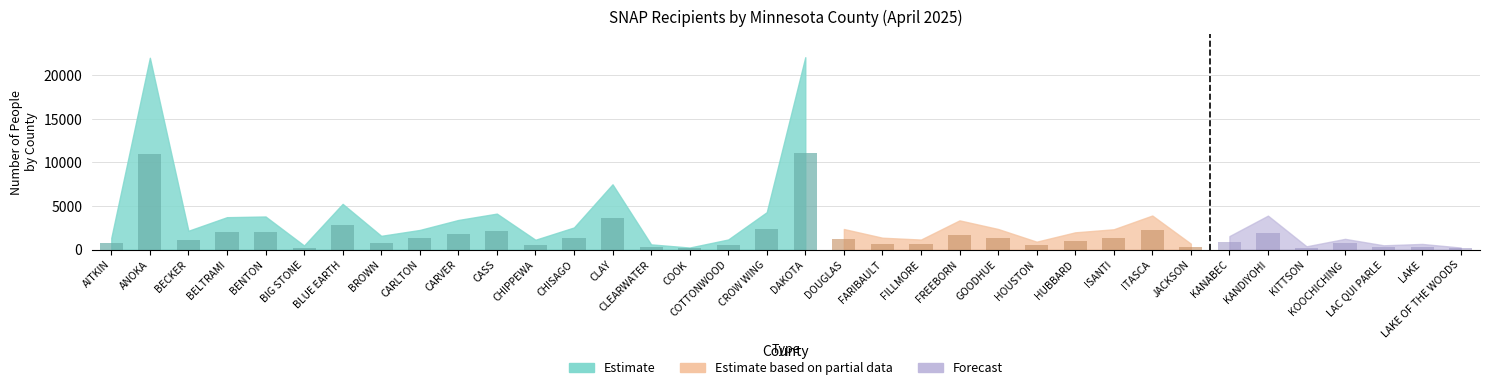

At which label does Nbr_of_People reach its minimum?

COOK